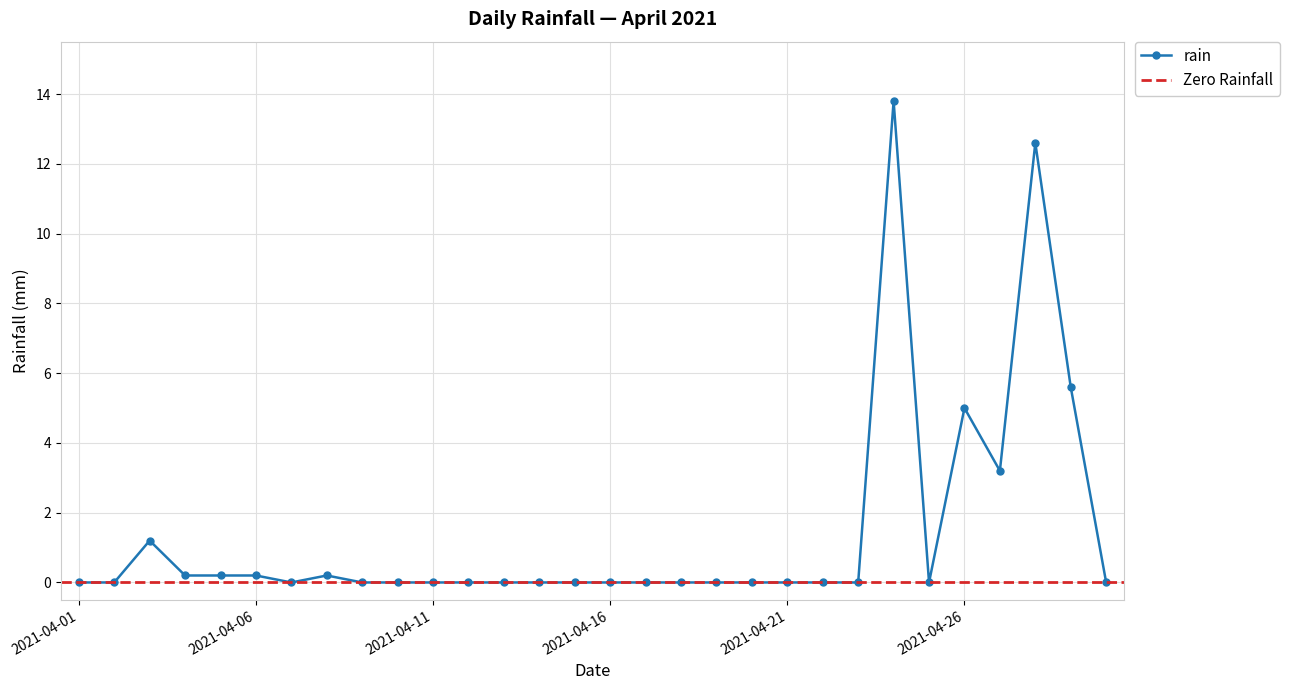

Reading left to right, transcribe all the data shown in this chart.

0.0	0.0	1.2	0.2	0.2	0.2	0.0	0.2	0.0	0.0	0.0	0.0	0.0	0.0	0.0	0.0	0.0	0.0	0.0	0.0	0.0	0.0	0.0	13.8	0.0	5.0	3.2	12.6	5.6	0.0